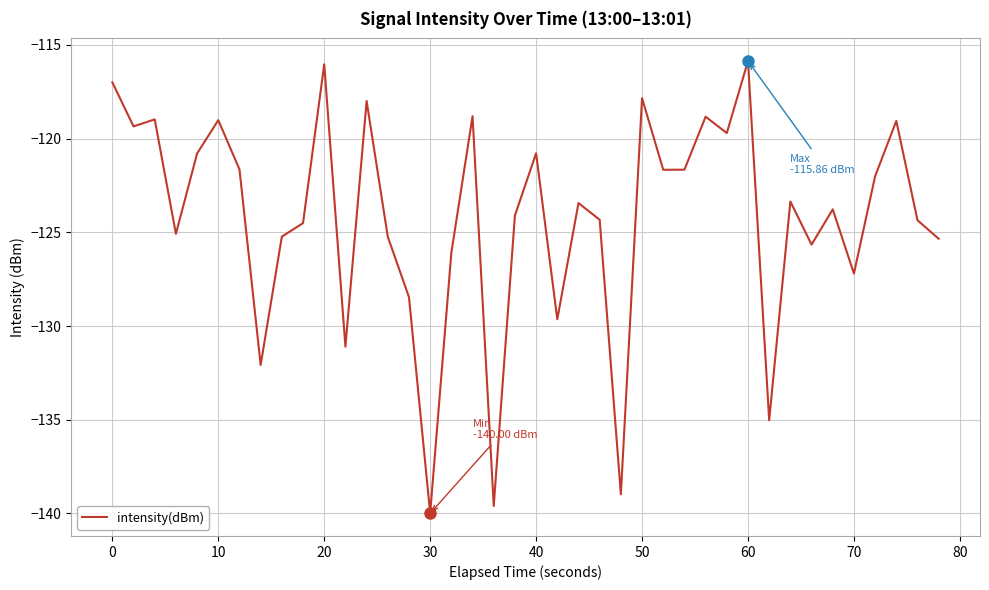

What is the maximum value shown in the chart?

-115.9